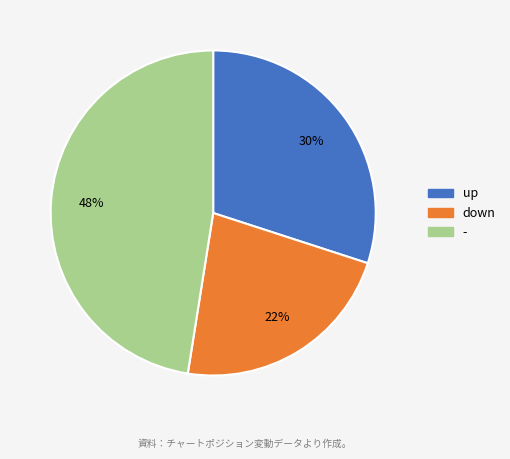

How many segments does this pie chart have?

3